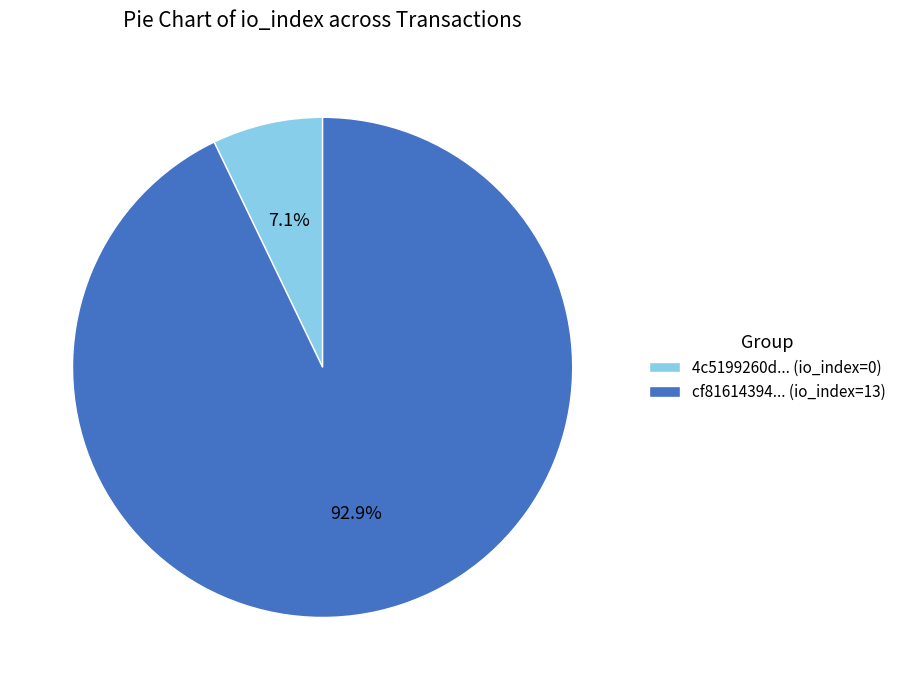

Which has a higher value, 4c5199260d... (io_index=0) or cf81614394... (io_index=13)?

cf81614394... (io_index=13)